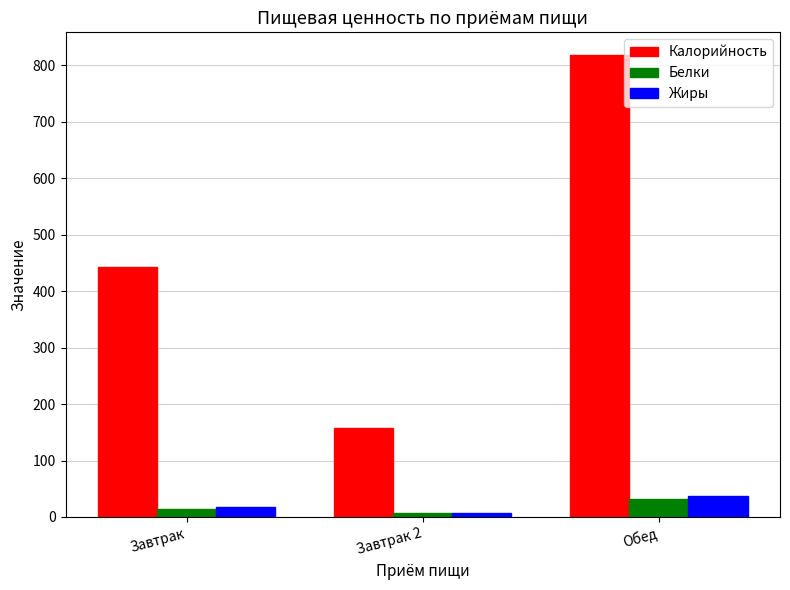

What is the value of the Жиры bar at the 2nd from the left?

7.0